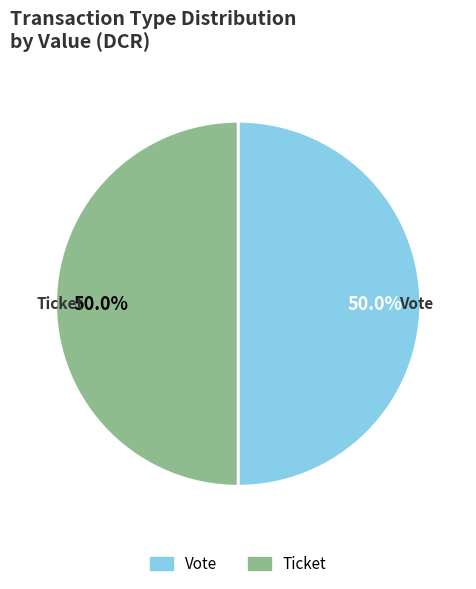

Approximately how many times larger is the value at Ticket compared to Vote?

1.0